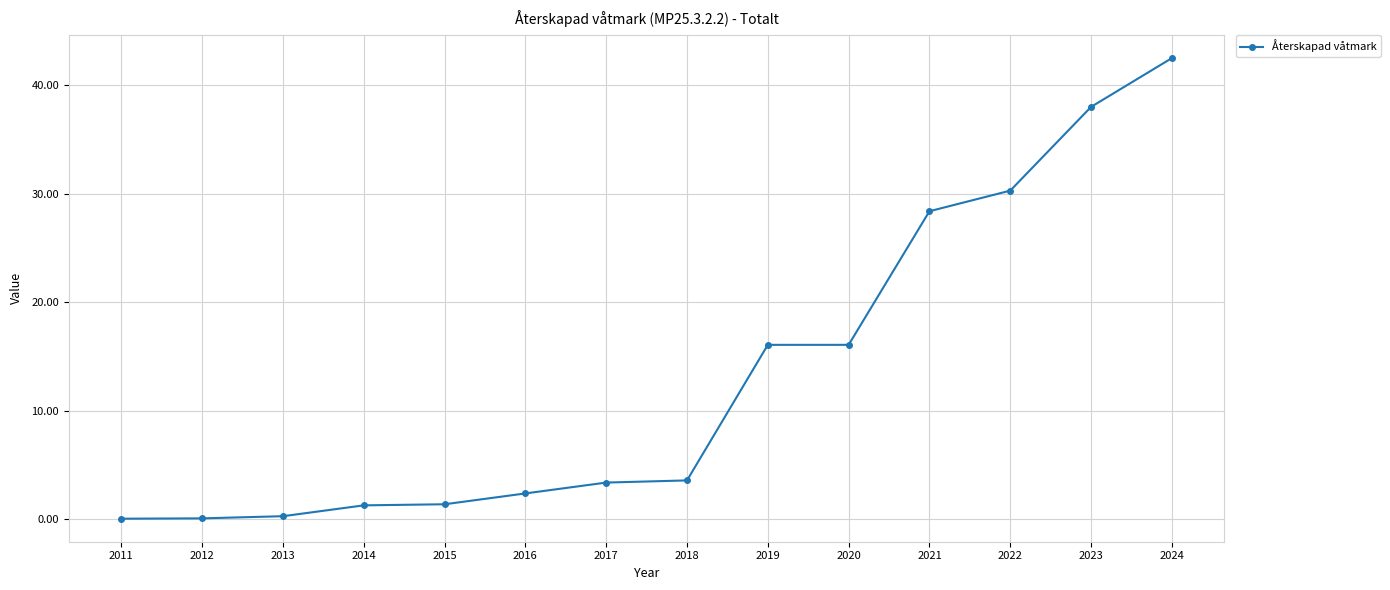

How many distinct data groups are displayed?

1